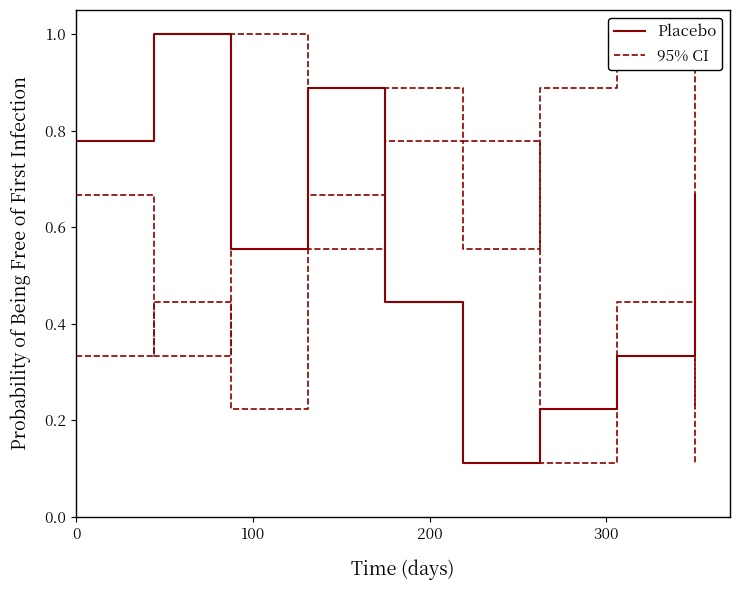

In 95% CI, how many points are higher than both neighbors (excluding endpoints)?

3